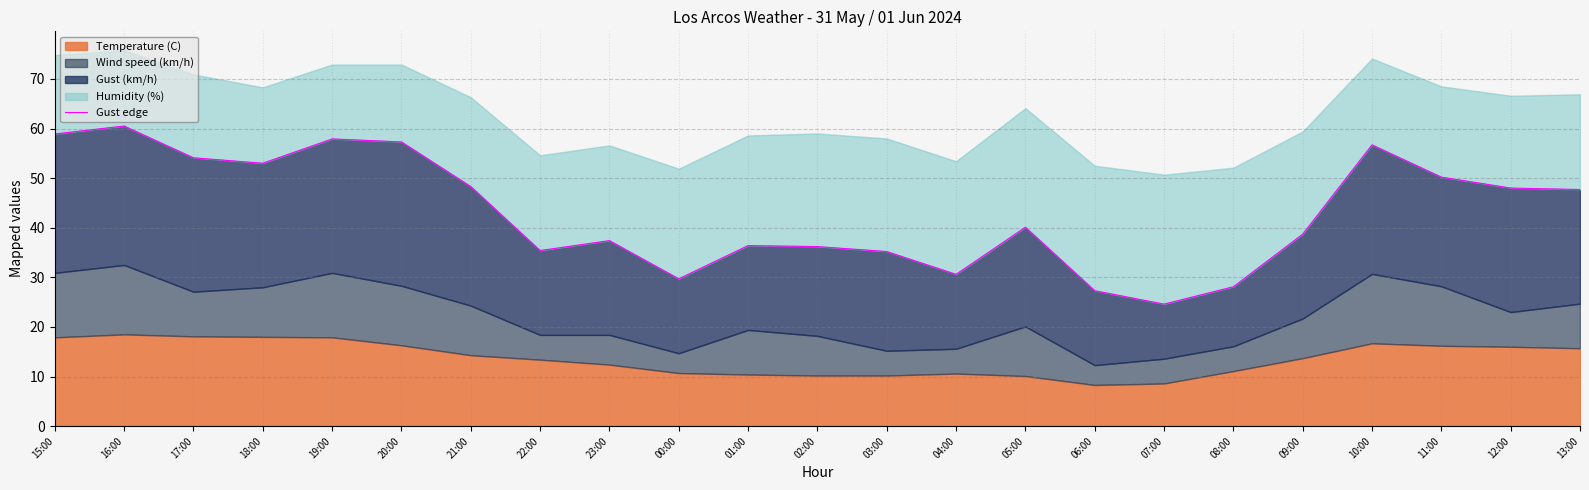

Rank the categories by value from lowest to highest.

07:00, 06:00, 08:00, 00:00, 04:00, 03:00, 22:00, 02:00, 01:00, 23:00, 09:00, 05:00, 13:00, 12:00, 21:00, 11:00, 18:00, 17:00, 10:00, 20:00, 19:00, 15:00, 16:00